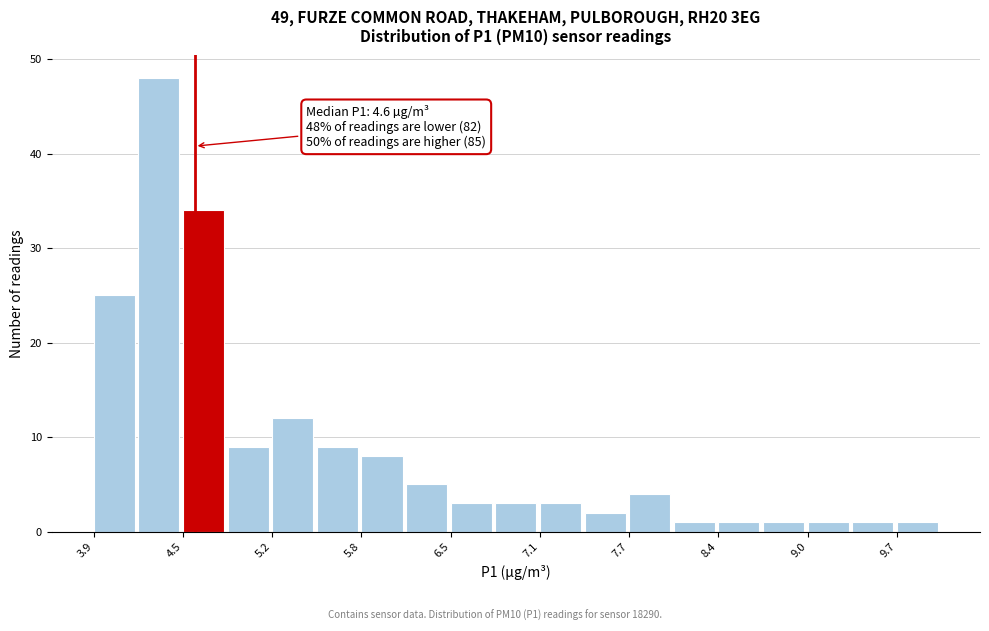

Around what value on the x-axis is the tallest bar? Give the approximate position of its centre, as read against the axis.

4.3